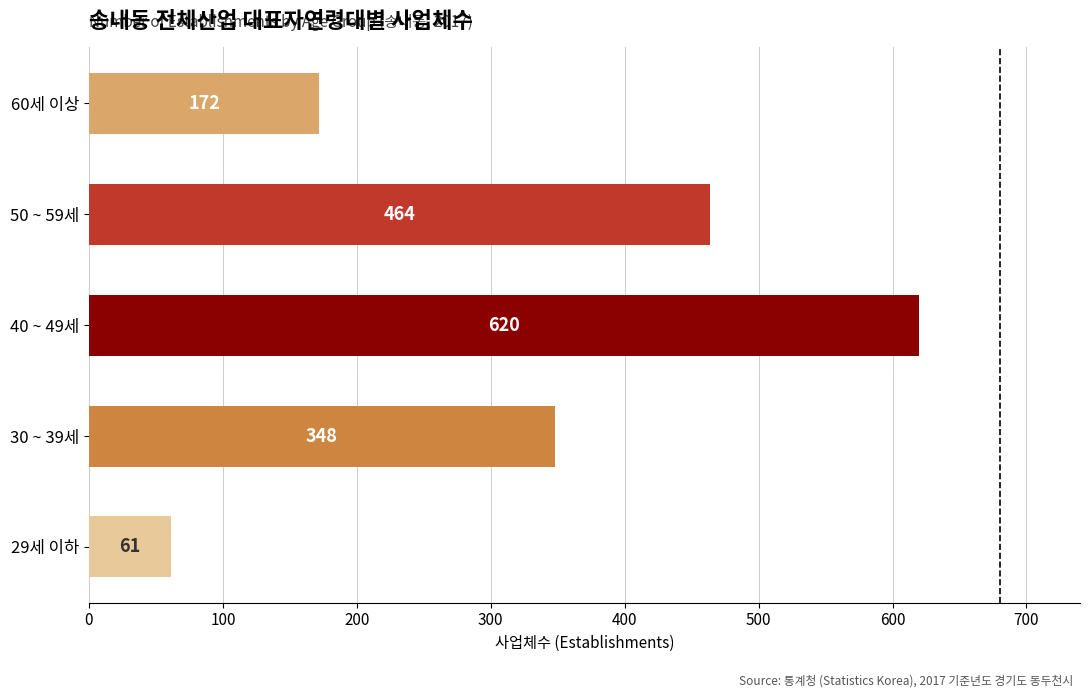

What is the maximum value shown in the chart?

620